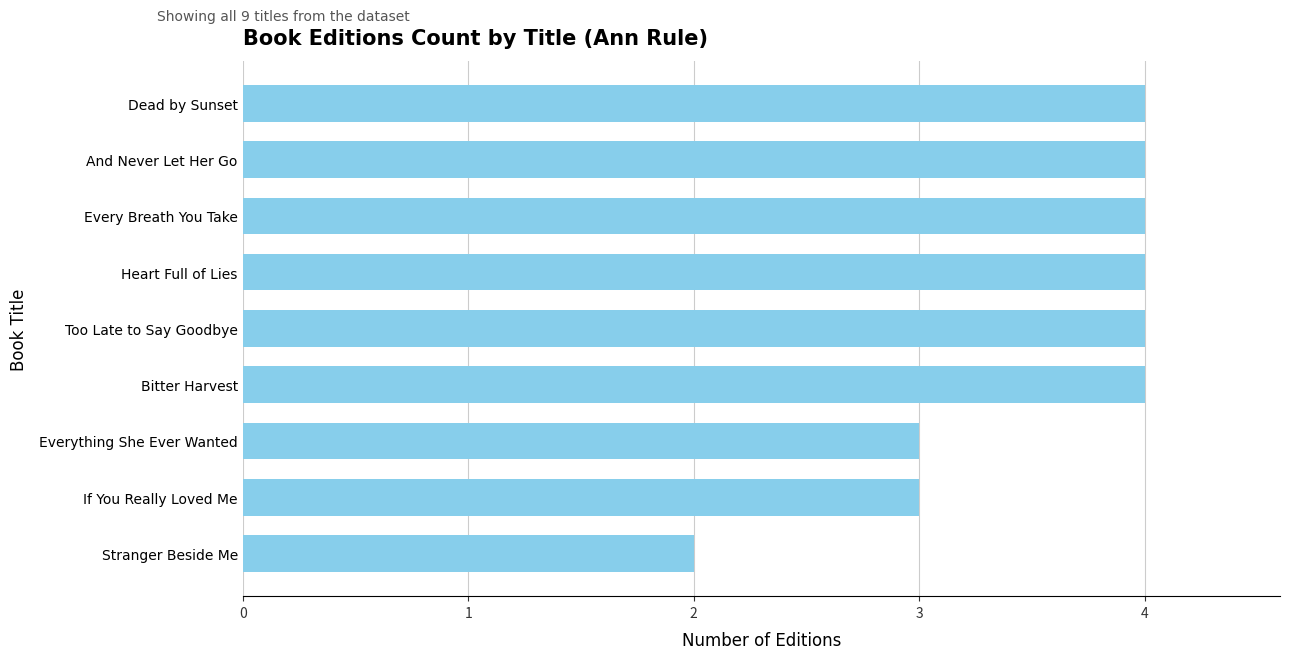

Is it true that the value at Stranger Beside Me is 3?

False